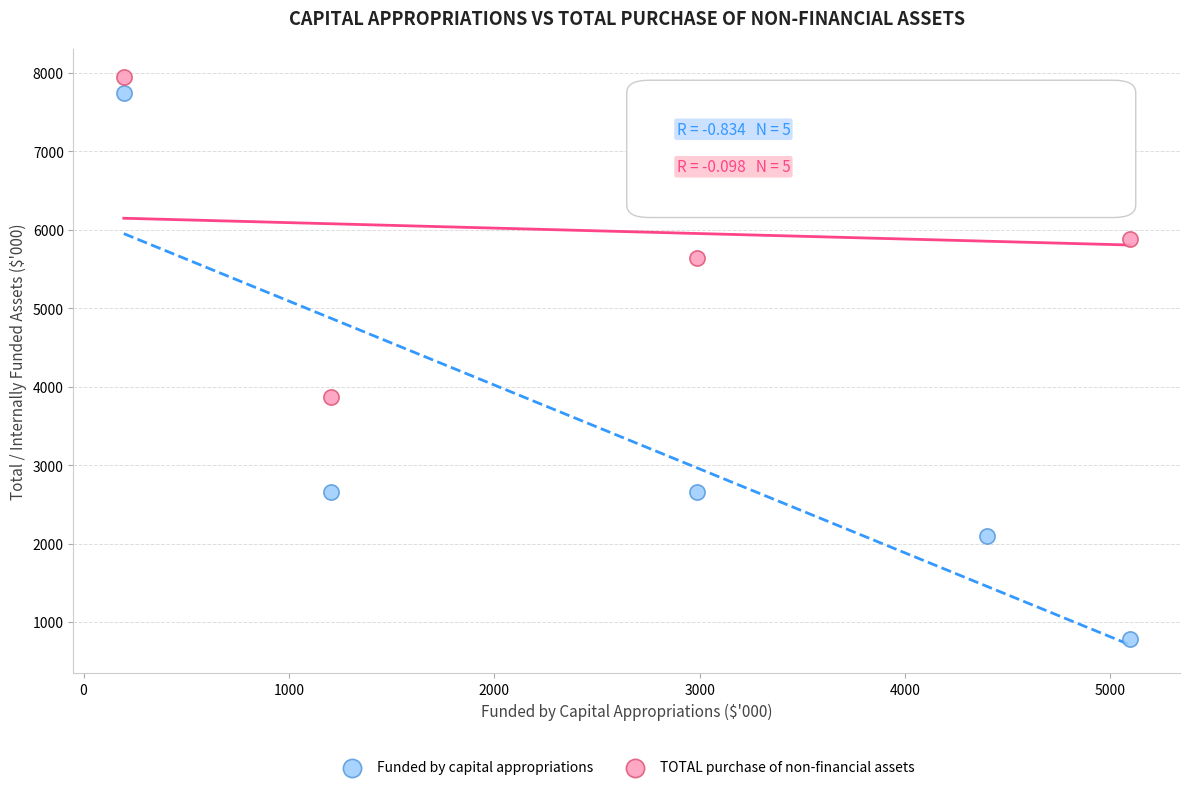

Which series has the widest spread of Y values?

Funded by capital appropriations